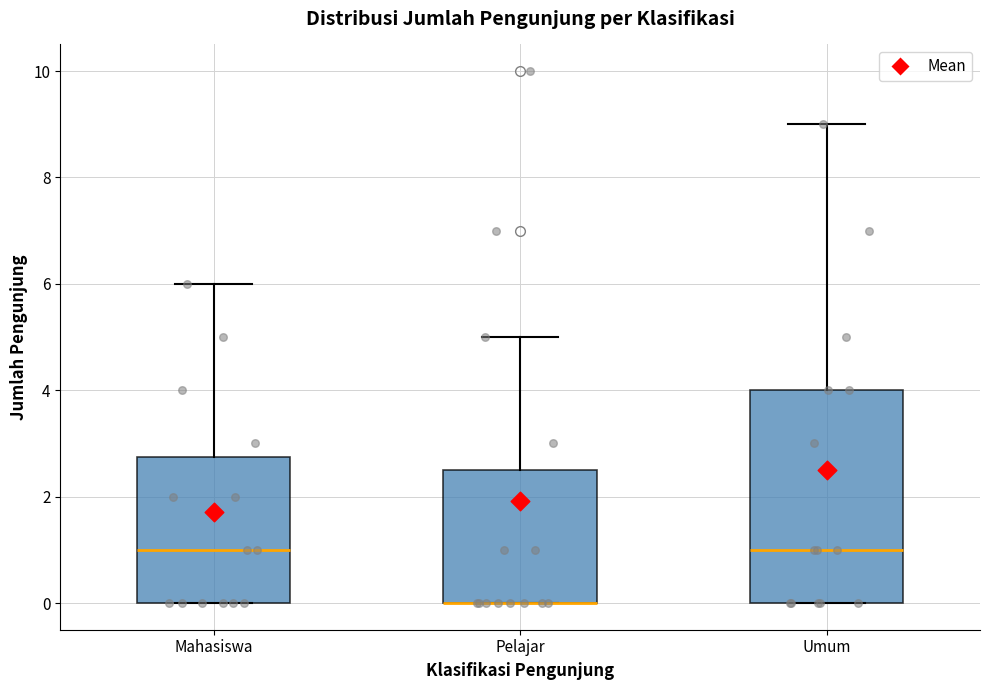

Where is the lower edge of the box for Pelajar on the y-axis? The values are not printed on the chart, so give them approximately, as read against the axis.

0.0